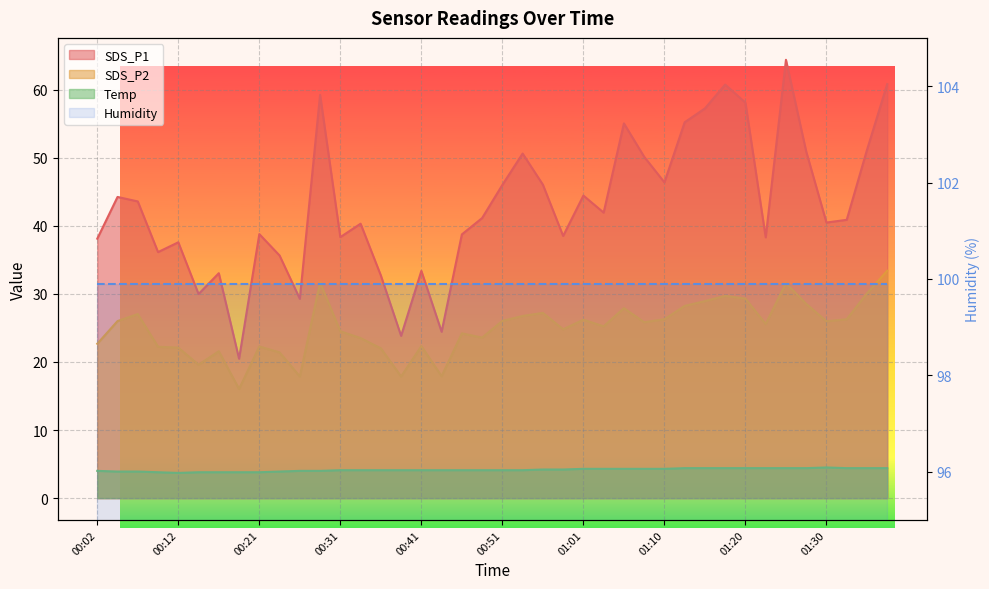

What is the sum of the SDS_P1 values at 00:19 and 01:15?

77.7